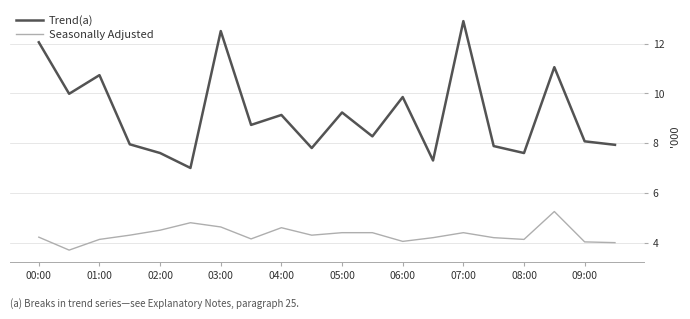

List the series in order of their peak value, lowest first.

Seasonally Adjusted, Trend(a)